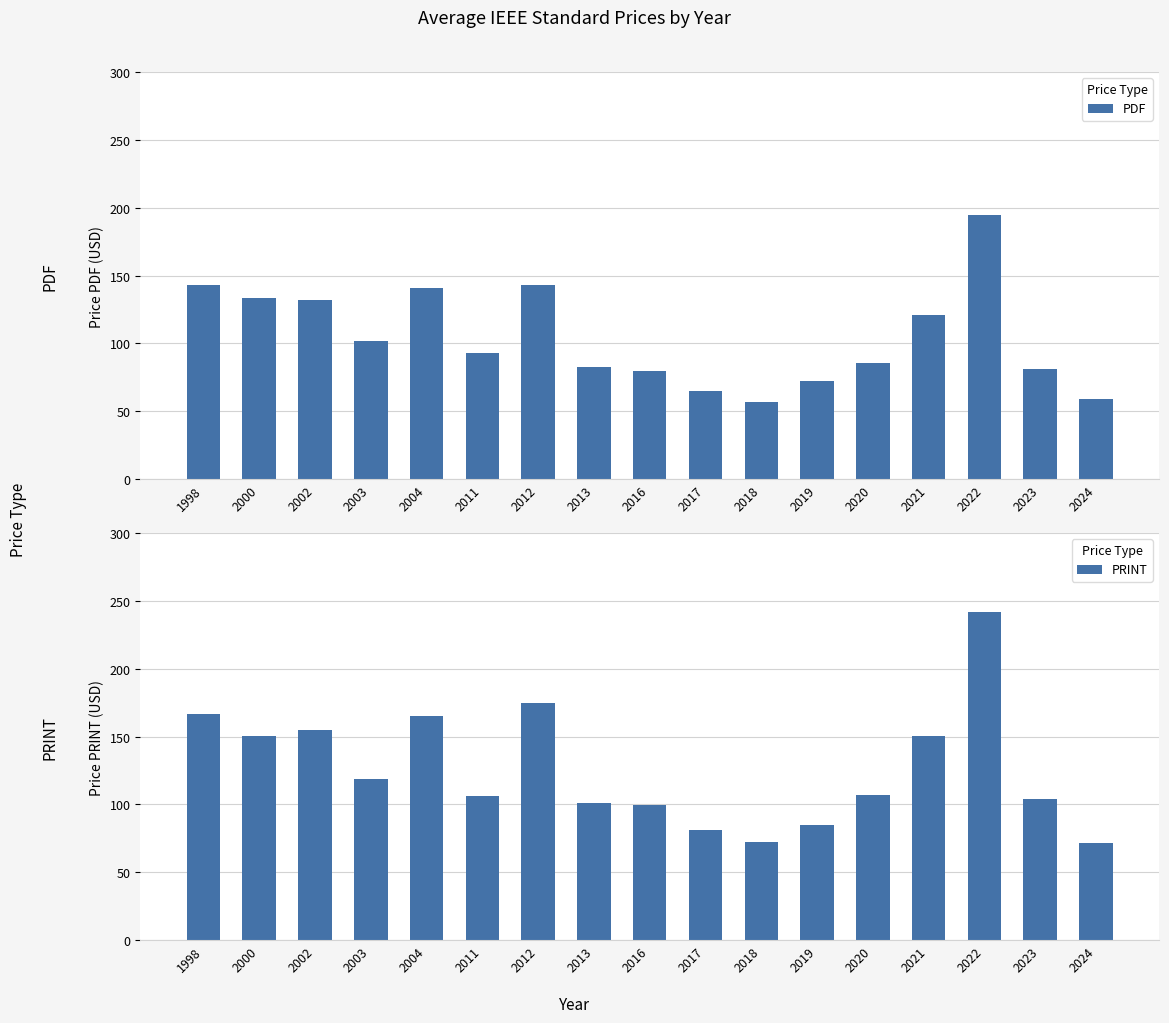

What is the difference between the maximum and second lowest values in the PRINT series?

170.0